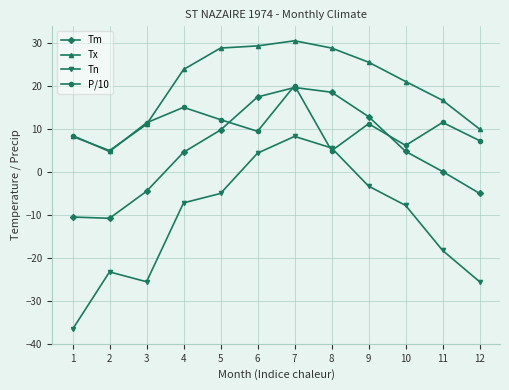

Which series has the largest range (max minus min)?

Tn